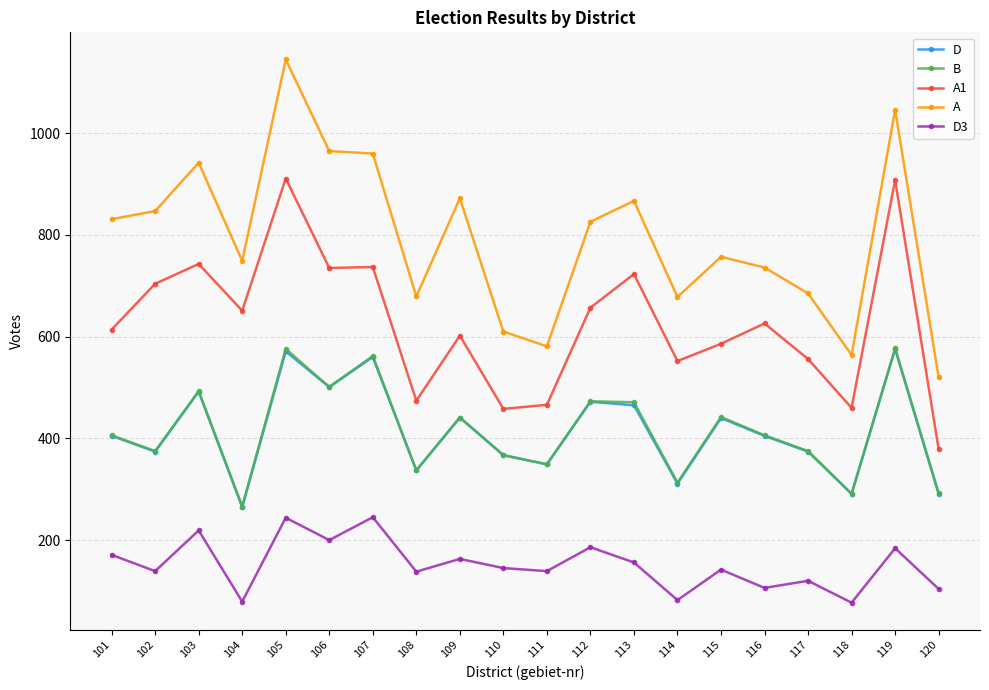

What is the sum of all D3 values?

3039